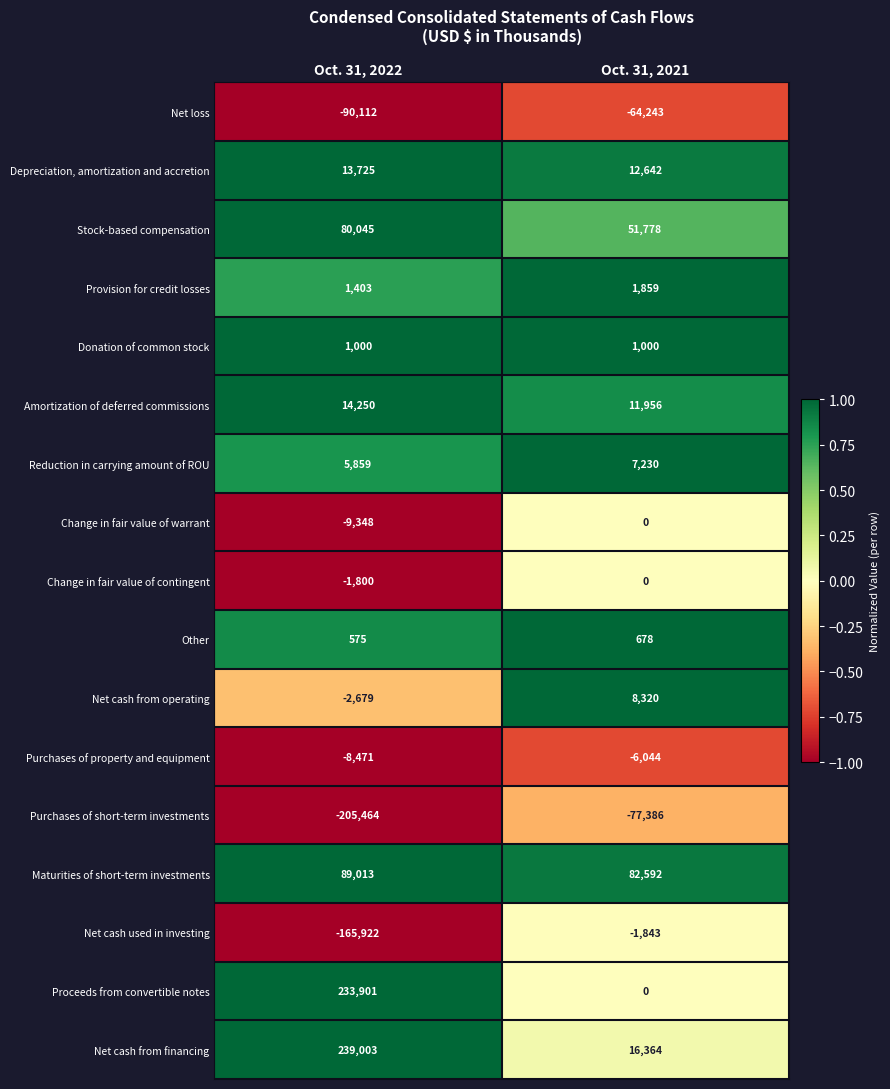

What is the difference between the maximum and minimum values in the Net cash from financing series?

222639